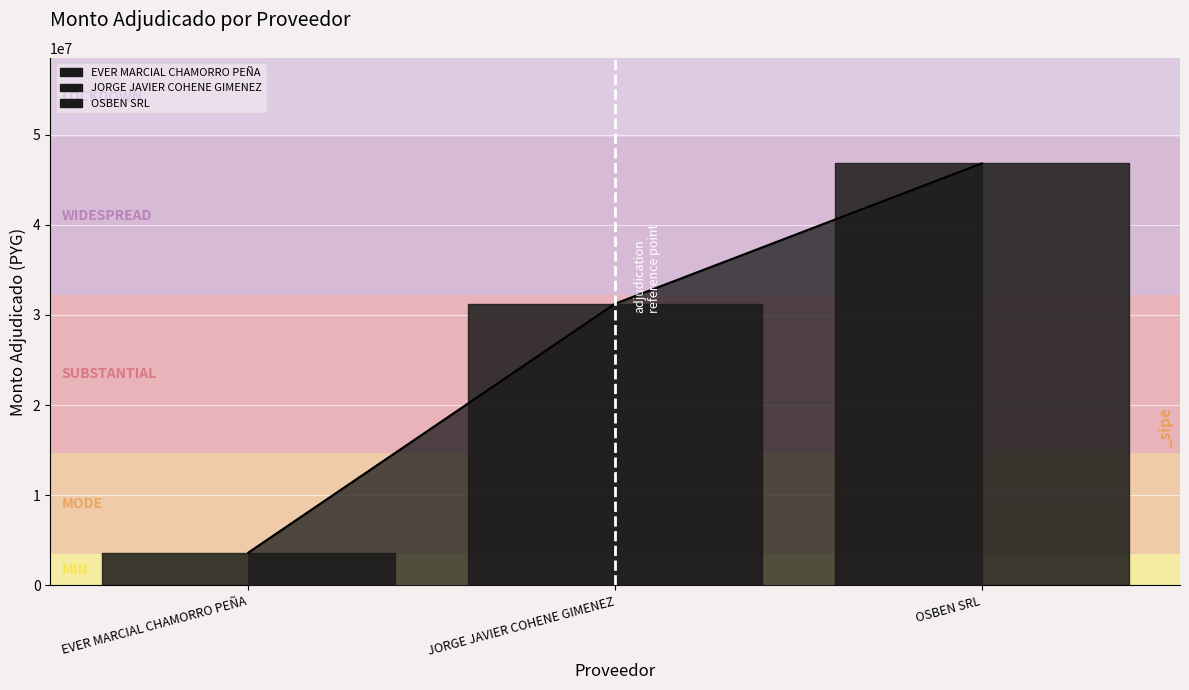

How many values are between 3638000 and 46814000?

3